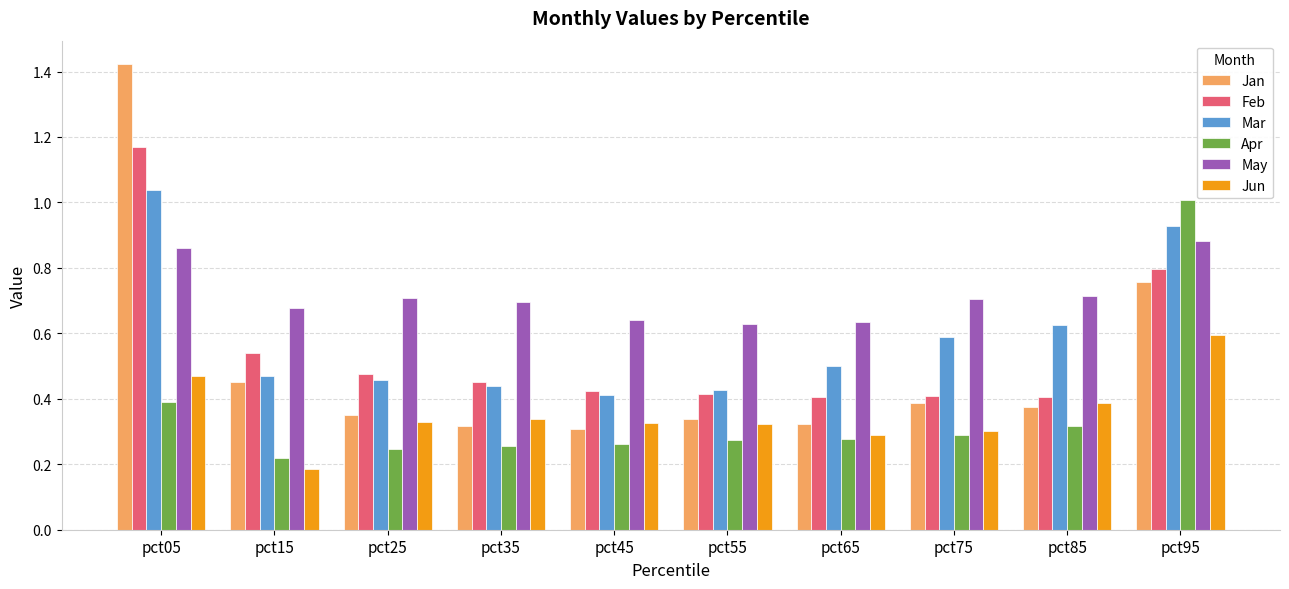

What is the total value across all series at pct35?

2.5